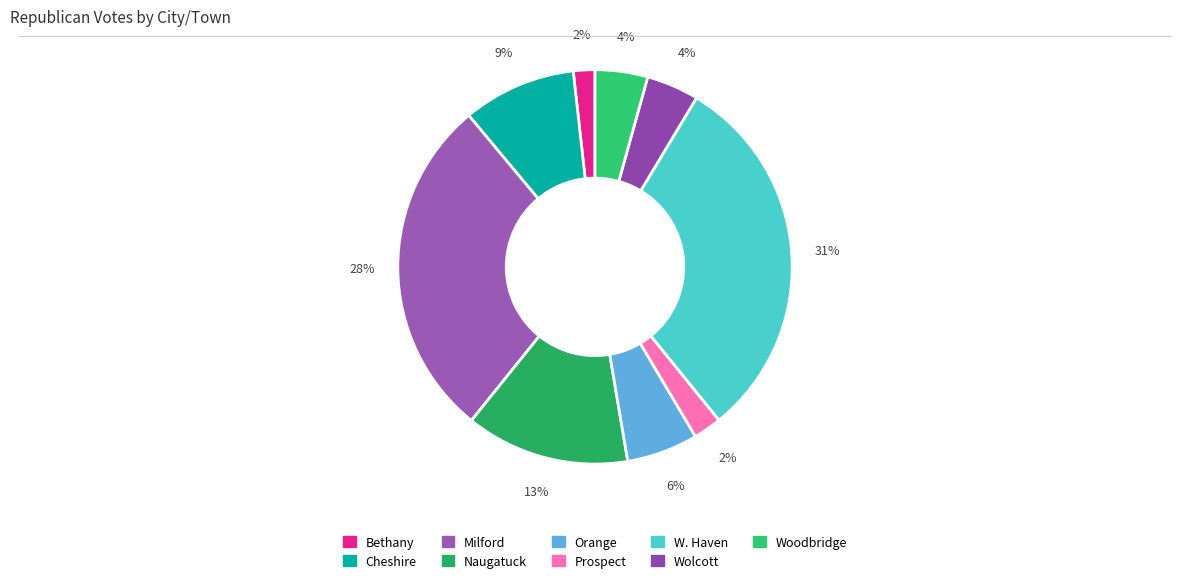

Which category has the biggest portion of the pie?

W. Haven